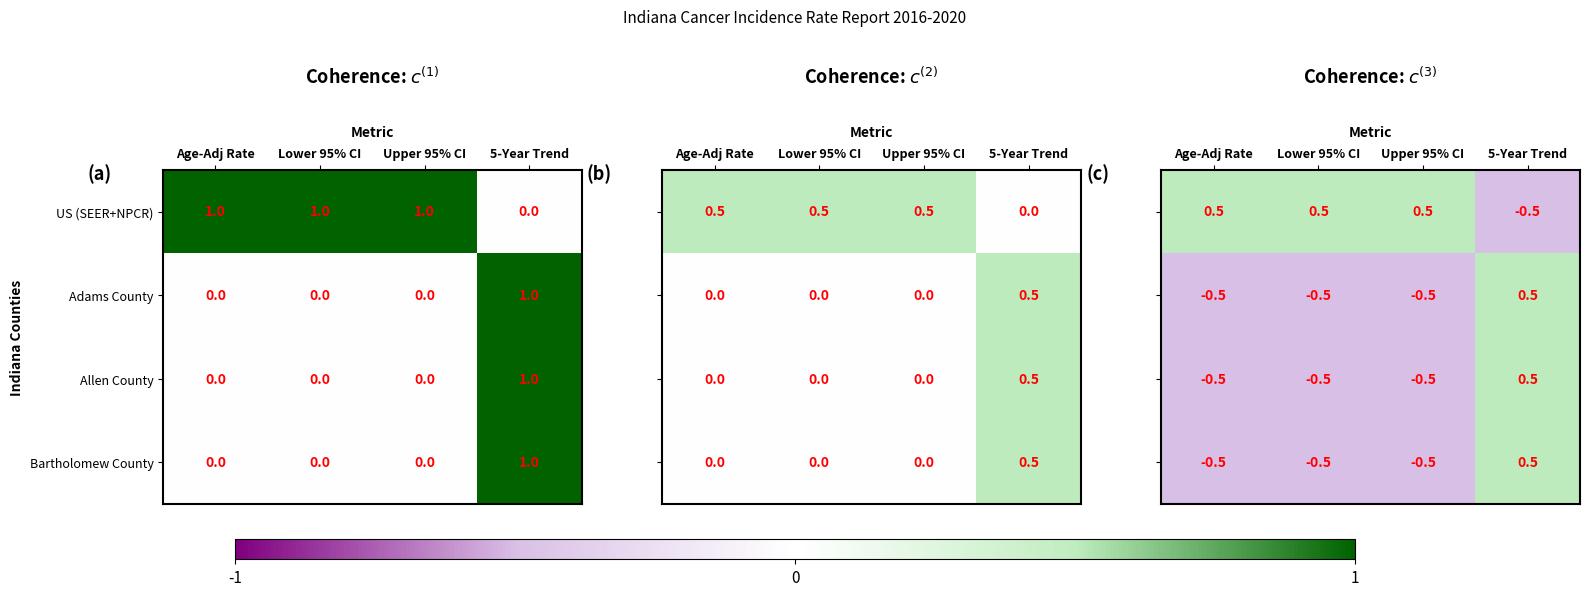

What is the sum of all US (SEER+NPCR) values?

3